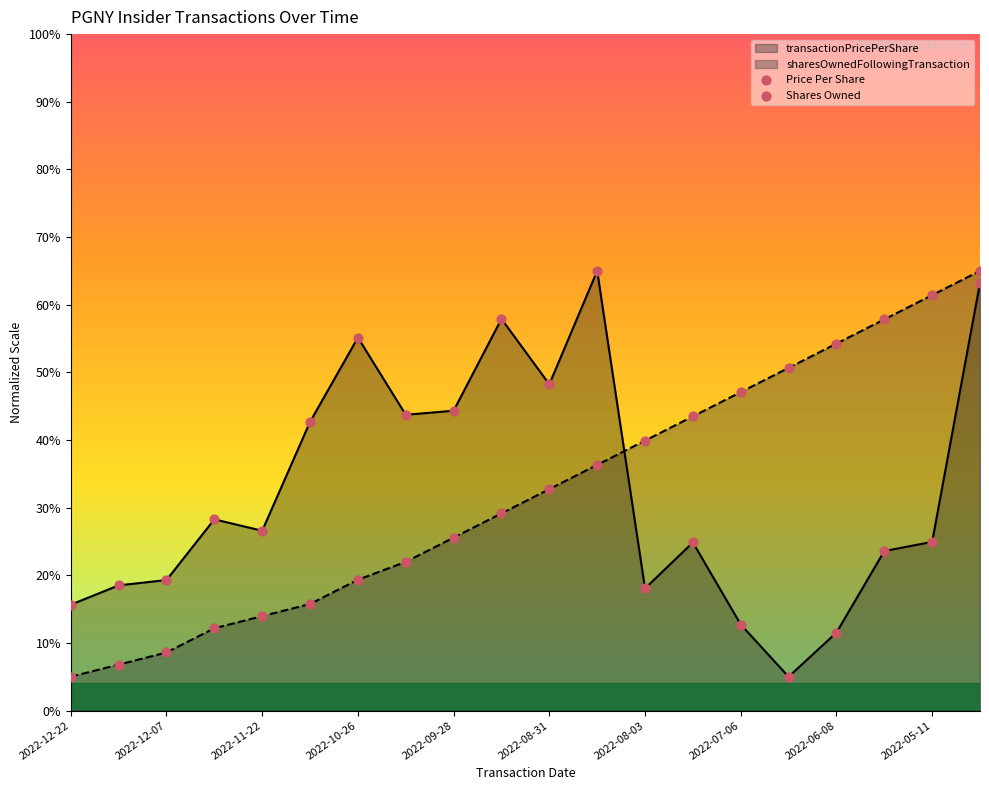

What are all the series names shown in the legend?

Price Per Share, Shares Owned